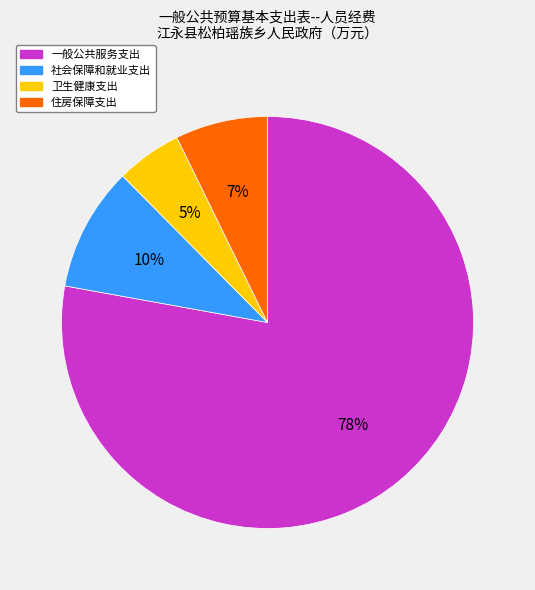

To the nearest percent, what percentage of the pie is 卫生健康支出?

5%